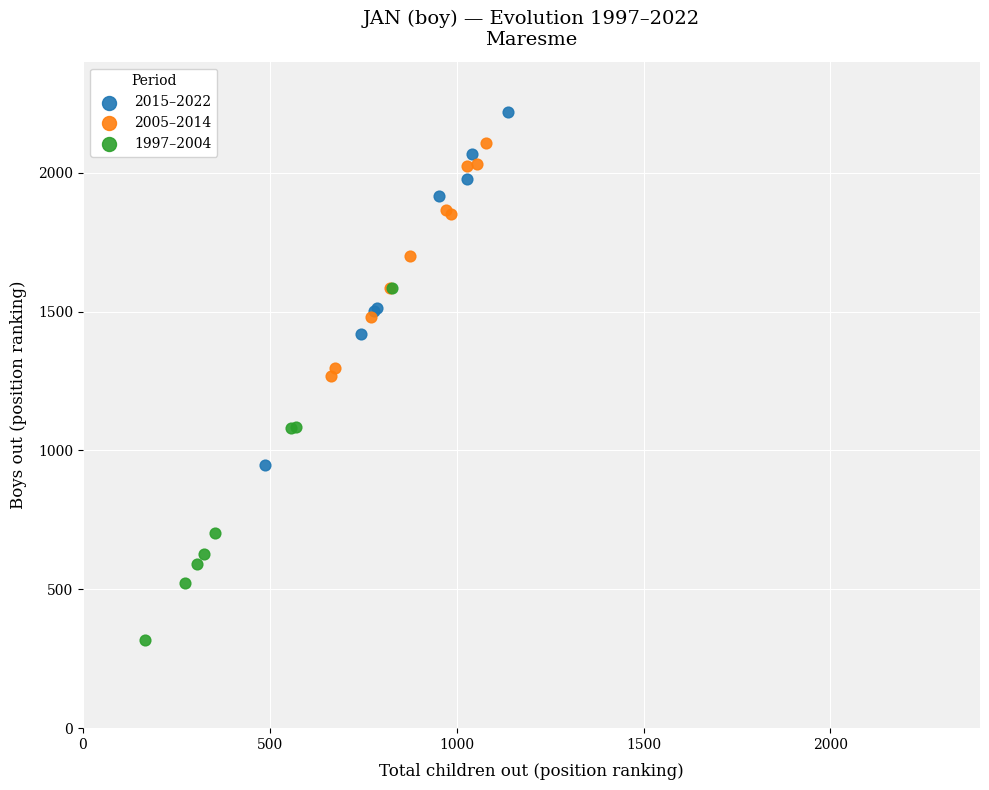

Which series reaches the minimum Y coordinate?

1997–2004